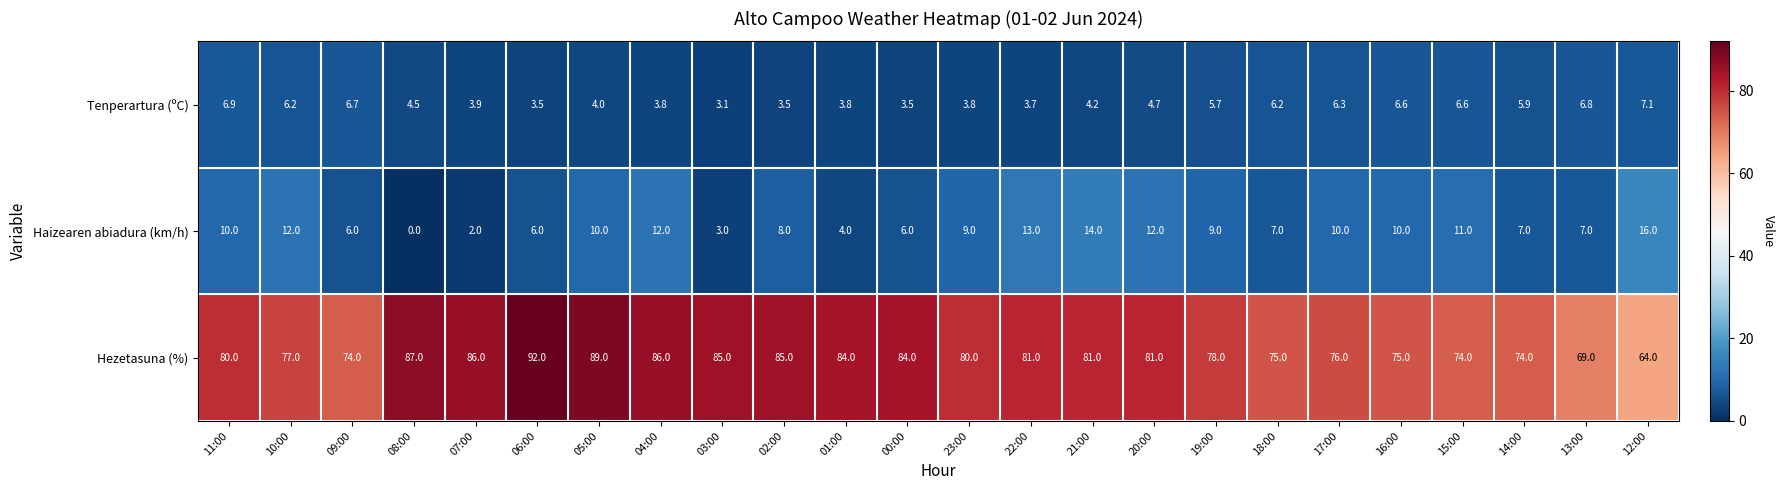

True or false: Haizearen abiadura (km/h) has a value of 6.0 at 09:00.

True